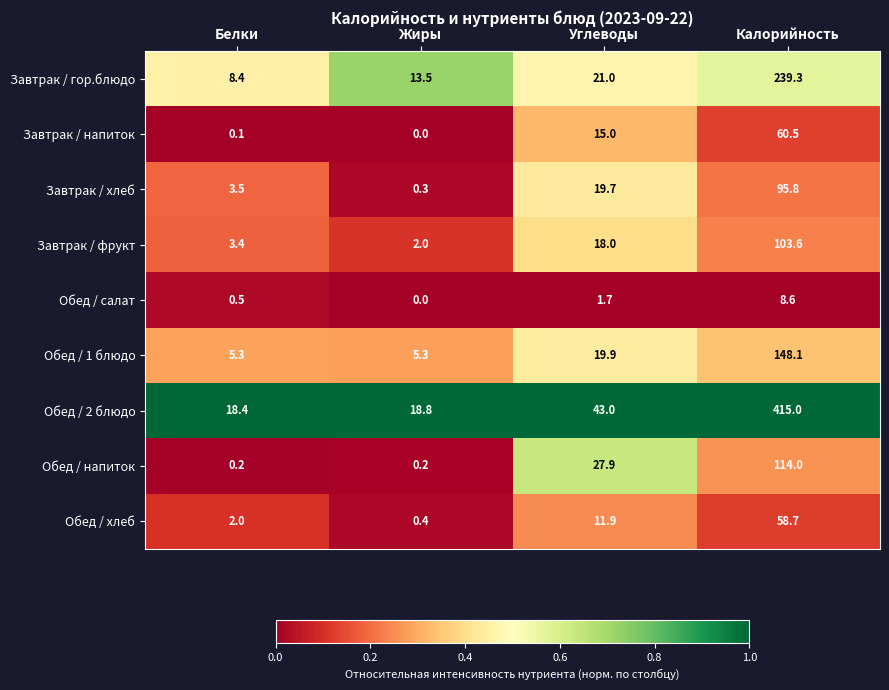

Is it true that Обед / хлеб equals 3.2 at Углеводы?

False